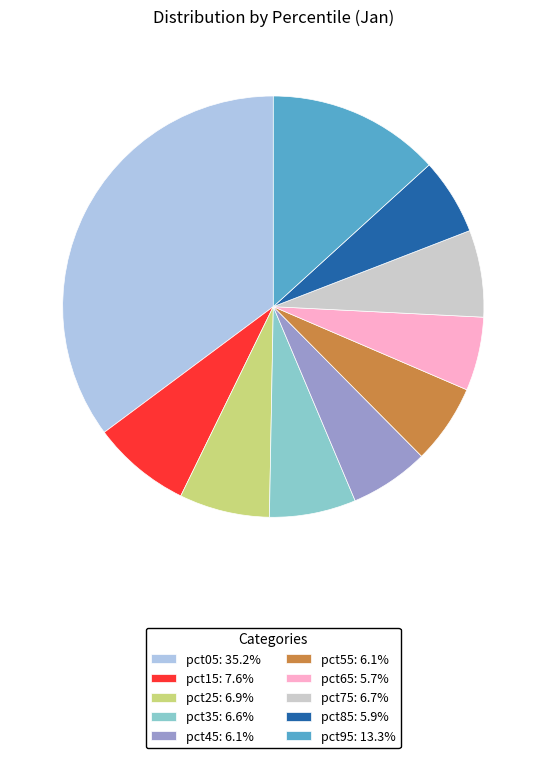

Is the sum of pct35: 6.6% and pct95: 13.3% greater than half?

No